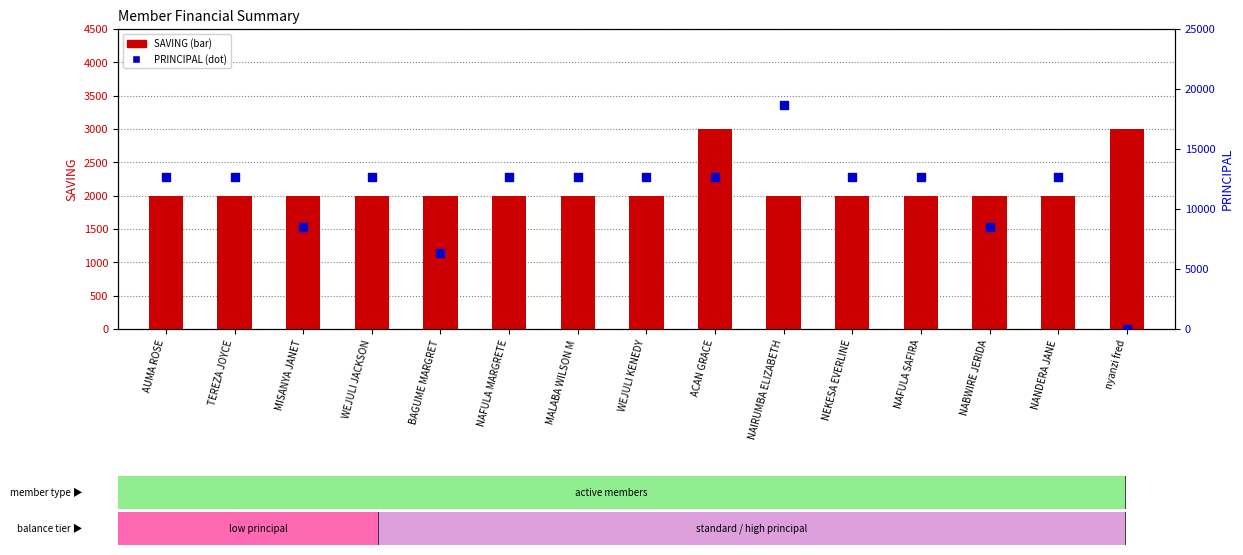

At which category is the sum across all series the highest?

NAIRUMBA ELIZABETH